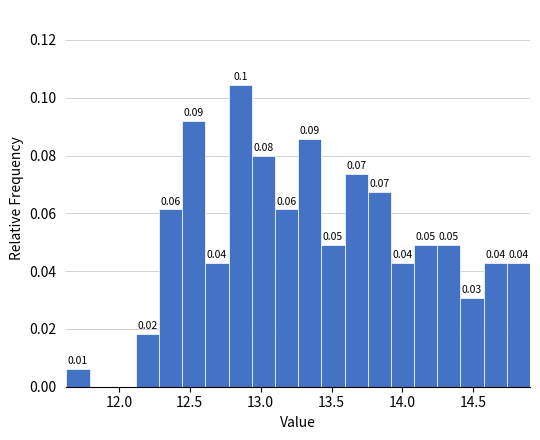

Around what value on the x-axis is the tallest bar? Give the approximate position of its centre, as read against the axis.

12.85